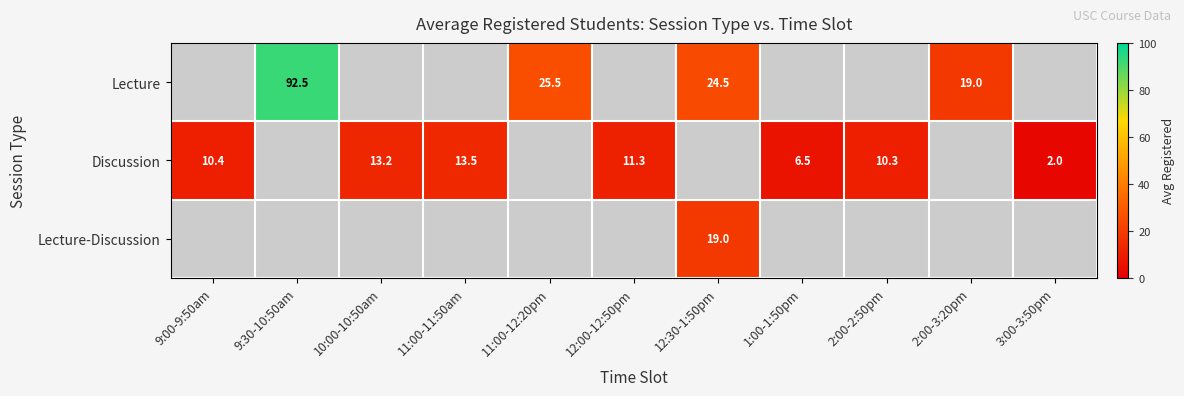

True or false: Lecture-Discussion has a value of 7.7 at 12:30-1:50pm.

False